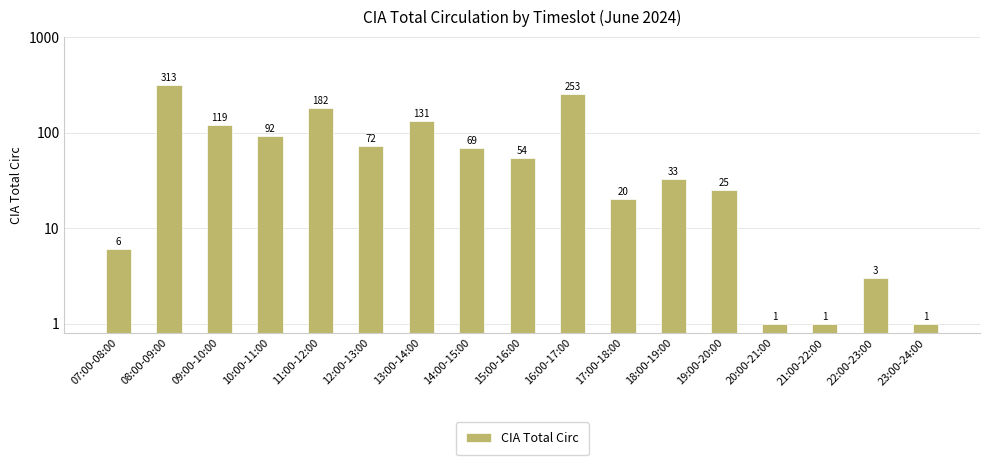

What is the smallest value displayed?

1